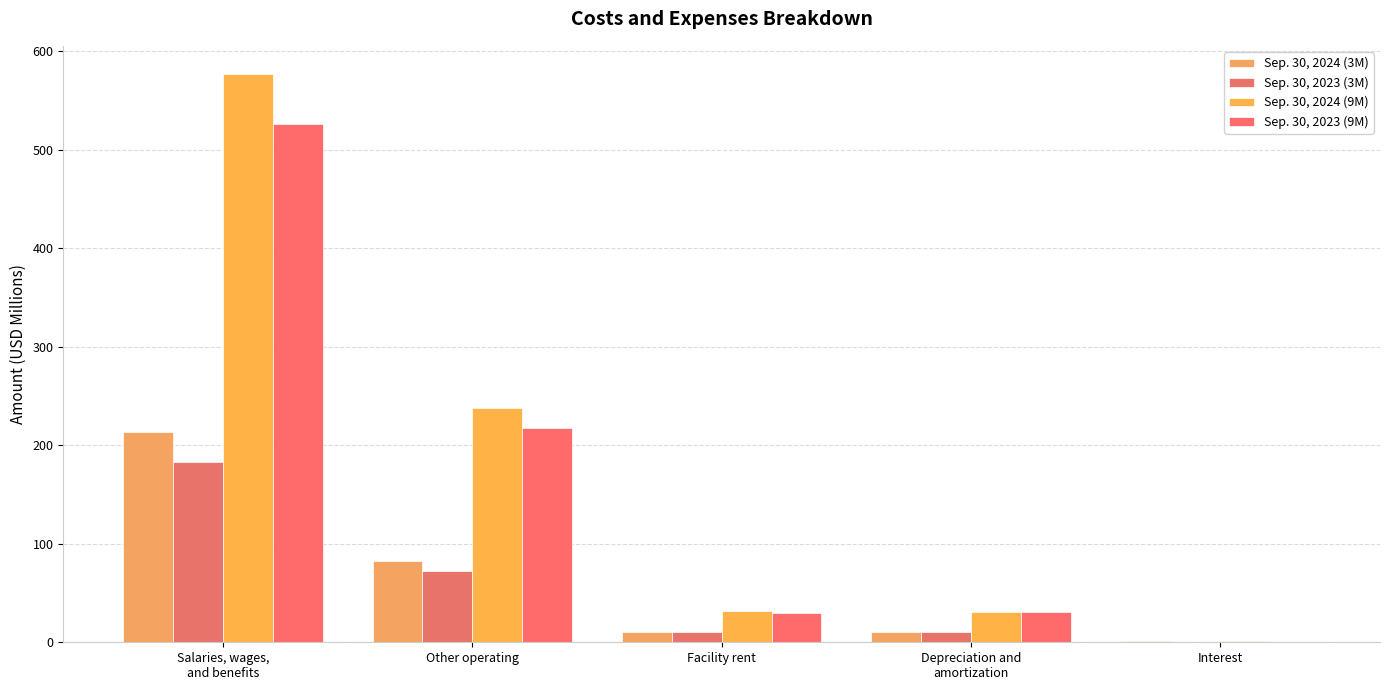

At which label does Sep. 30, 2023 (9M) first exceed 30?

Salaries, wages,
and benefits